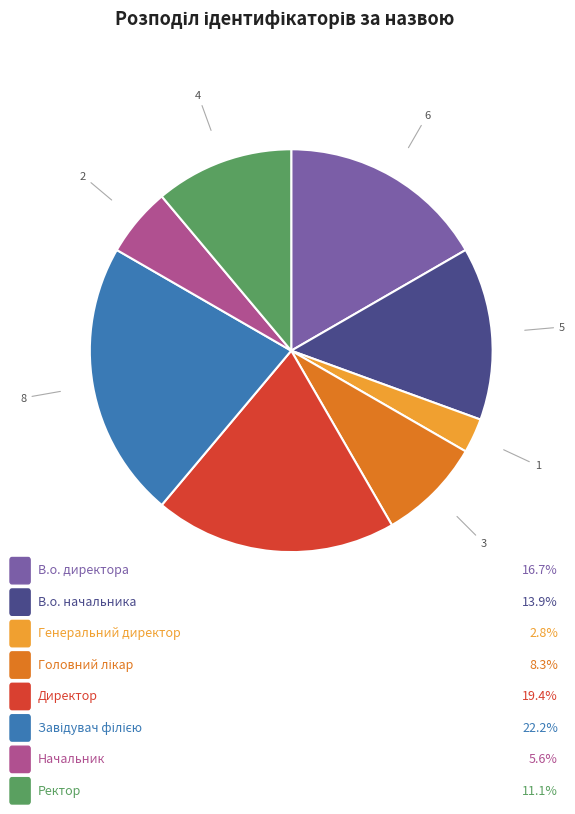

Does any single category account for the majority?

No